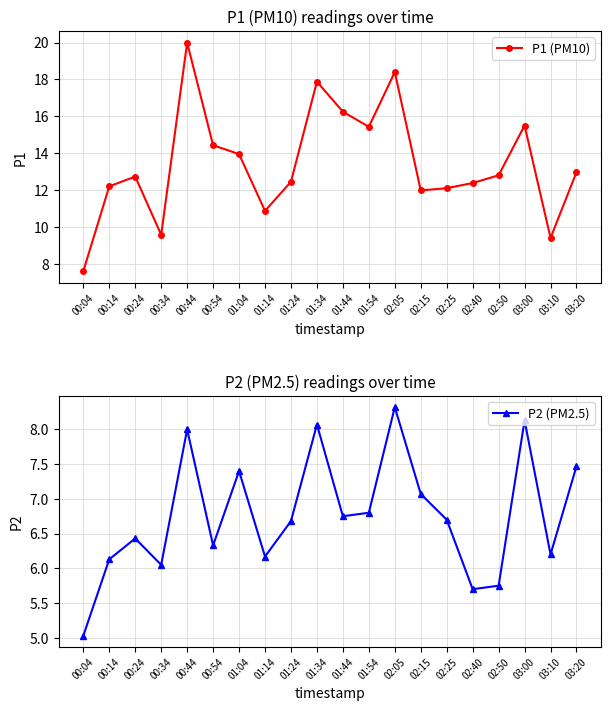

In P2 (PM2.5), how many points are lower than both neighbors (excluding endpoints)?

6